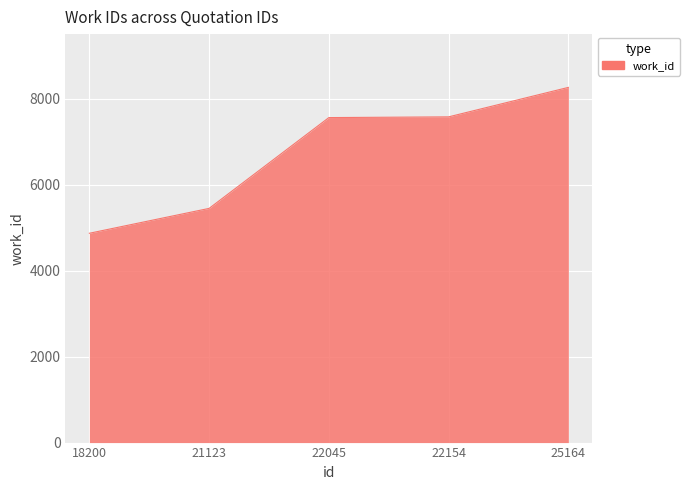

How many categories are shown in the chart?

5